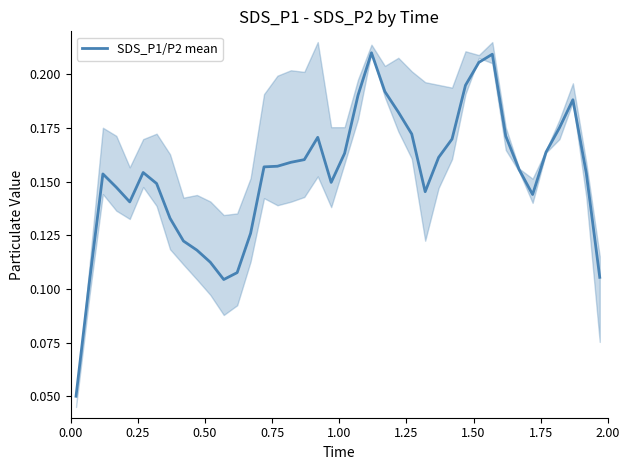

How many categories are shown in the chart?

40